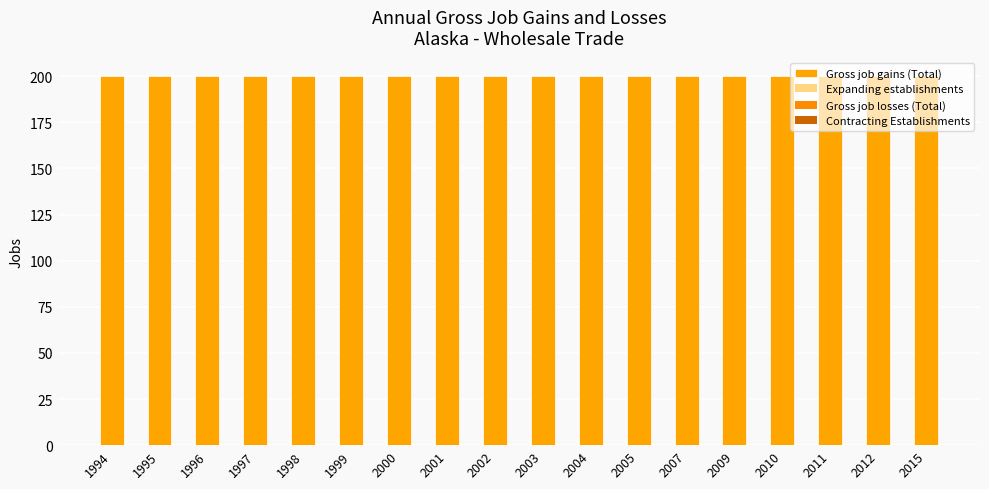

Which category has the highest value in the Contracting Establishments series?

1994